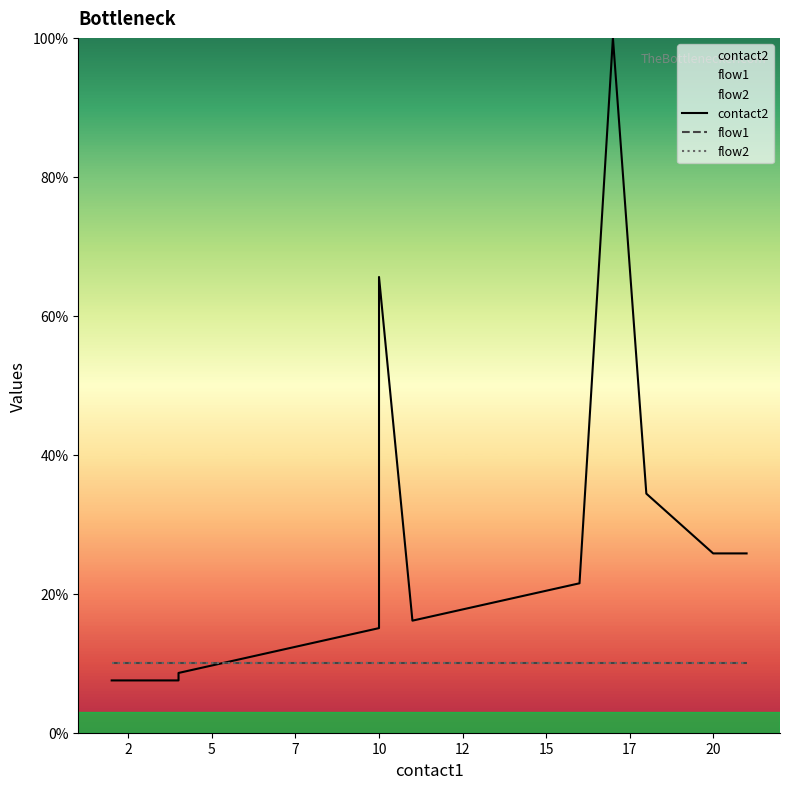

Reading left to right, transcribe all the data shown in this chart.

contact2: 7.5	7.5	8.6	9.7	10.8	11.8	12.9	14.0	15.1	65.6	16.1	17.2	18.3	19.4	20.4	21.5	100.0	34.4	25.8	25.8
flow1: 10.0	10.0	10.0	10.0	10.0	10.0	10.0	10.0	10.0	10.0	10.0	10.0	10.0	10.0	10.0	10.0	10.0	10.0	10.0	10.0
flow2: 10.0	10.0	10.0	10.0	10.0	10.0	10.0	10.0	10.0	10.0	10.0	10.0	10.0	10.0	10.0	10.0	10.0	10.0	10.0	10.0